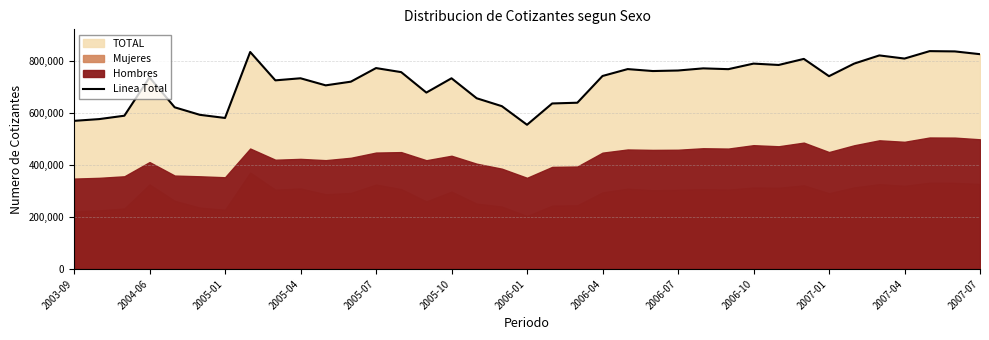

How many points are higher than both their immediate neighbors (excluding endpoints)?

11